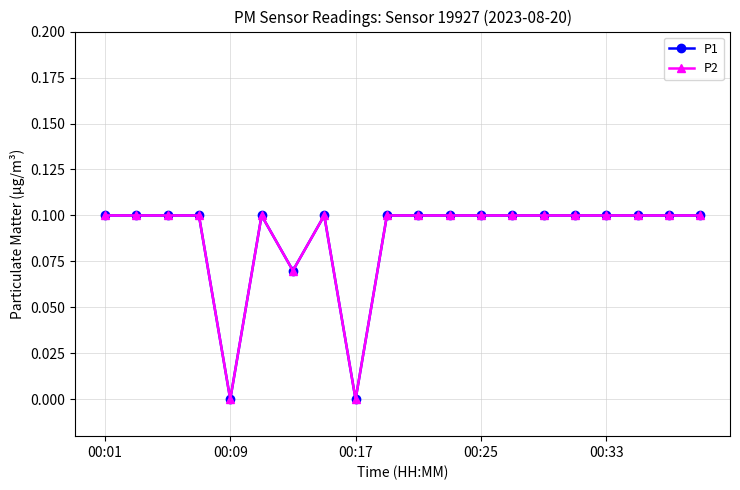

Is this an area chart (filled region under the line)?

No